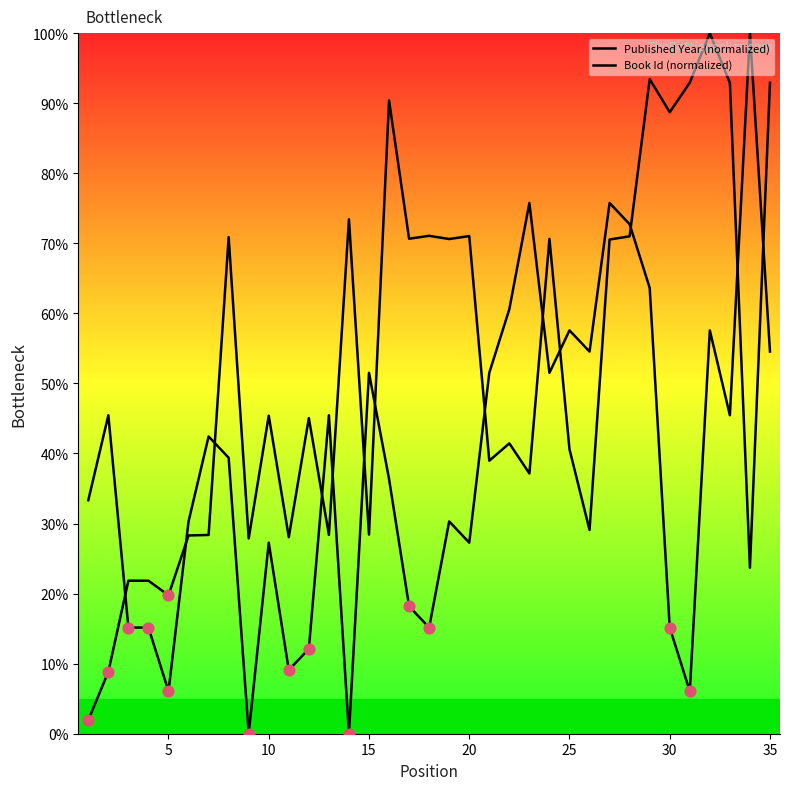

What are all the series names shown in the legend?

Published Year (normalized), Book Id (normalized)